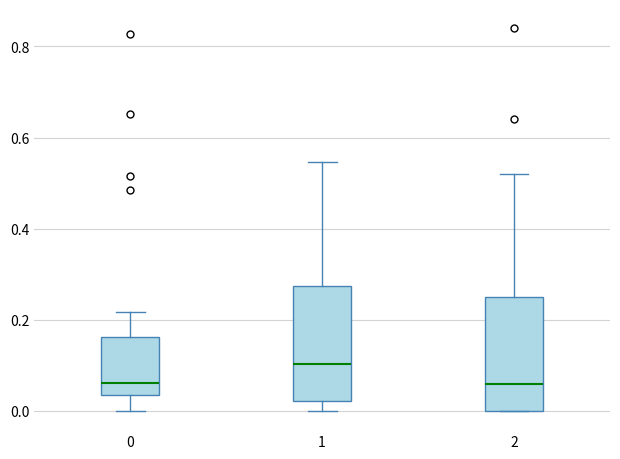

Where does the upper whisker of the box at x = 2 end on the y-axis? The values are not printed on the chart, so give them approximately, as read against the axis.

0.52